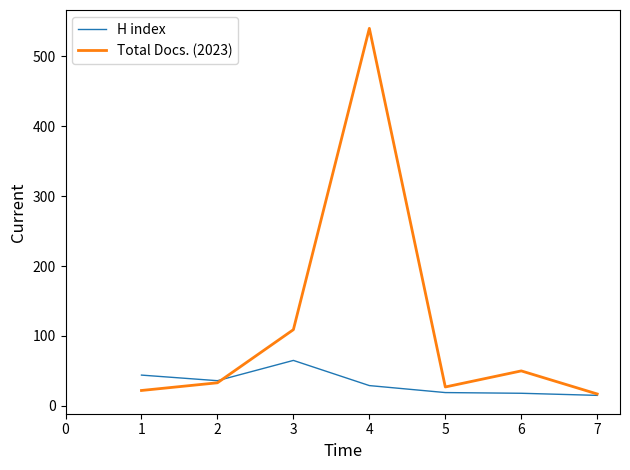

Which series changed the most between 4 and 6?

Total Docs. (2023)